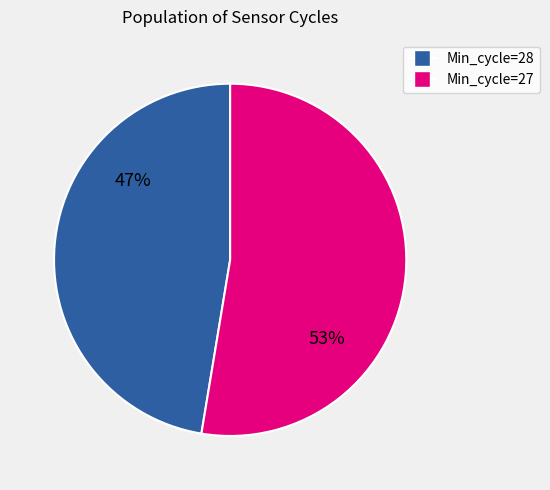

To the nearest percent, what is the average slice percentage?

50%